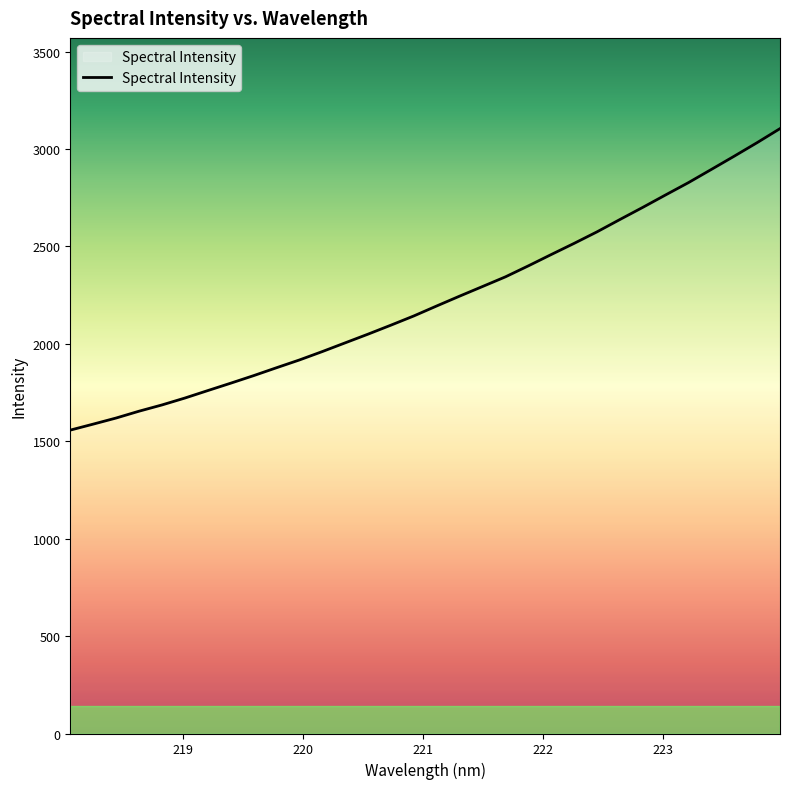

What is the greatest value displayed?

3104.4